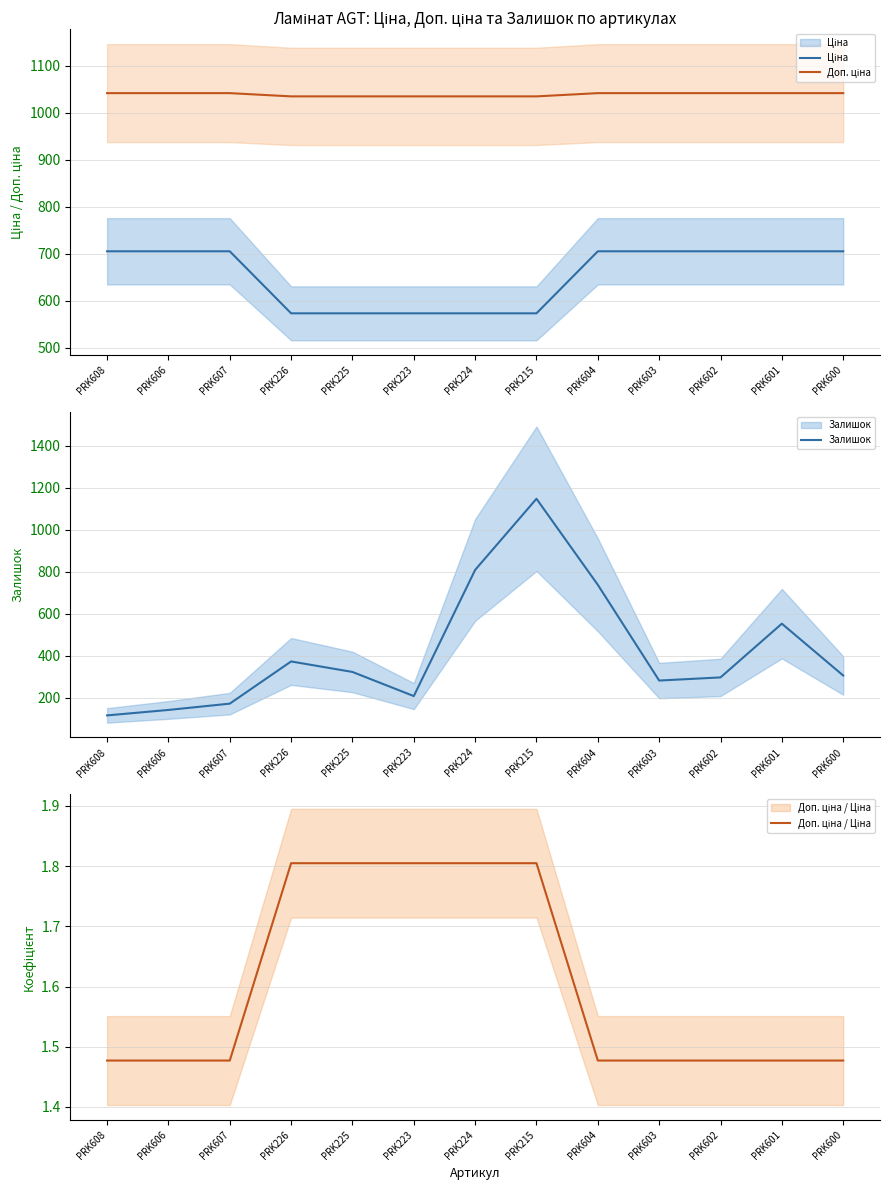

At how many categories does at least one series exceed 1015?

13